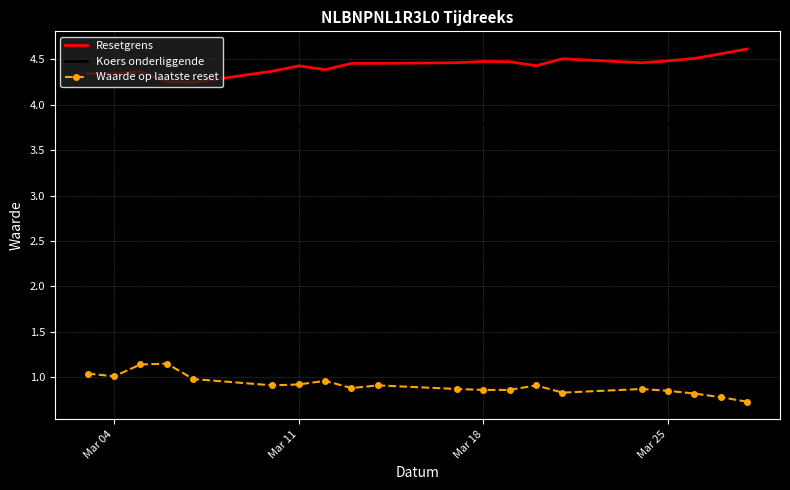

True or false: Resetgrens has a value of 4.5 at Mar 25.

True